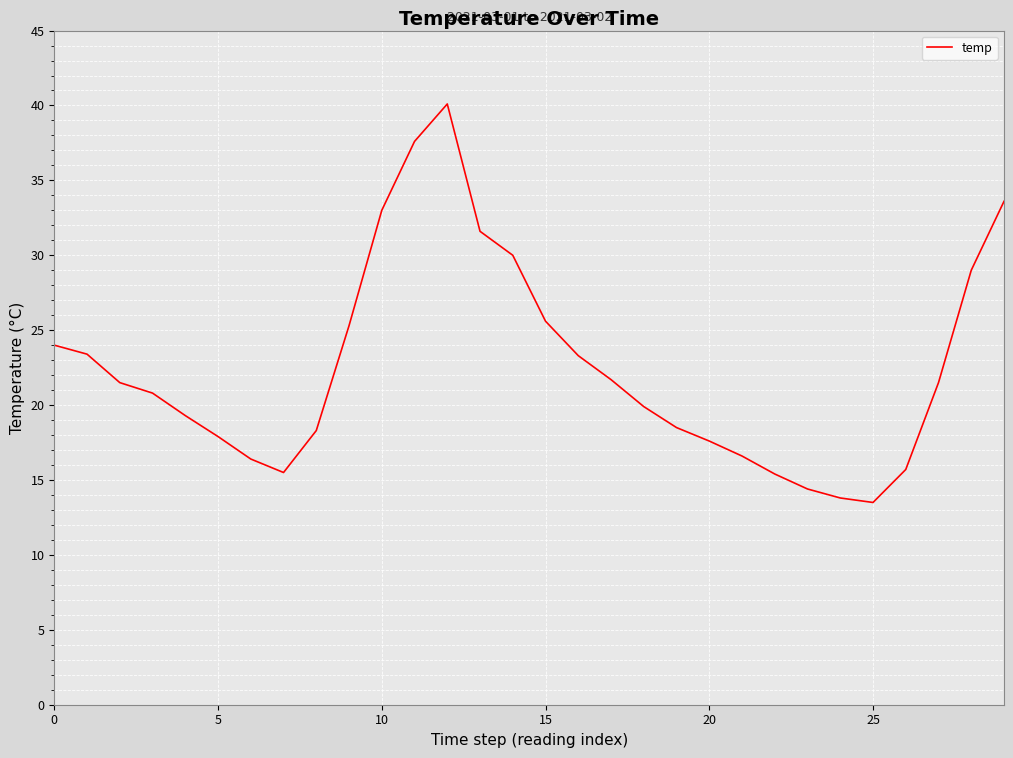

What is the minimum value shown in the chart?

13.5